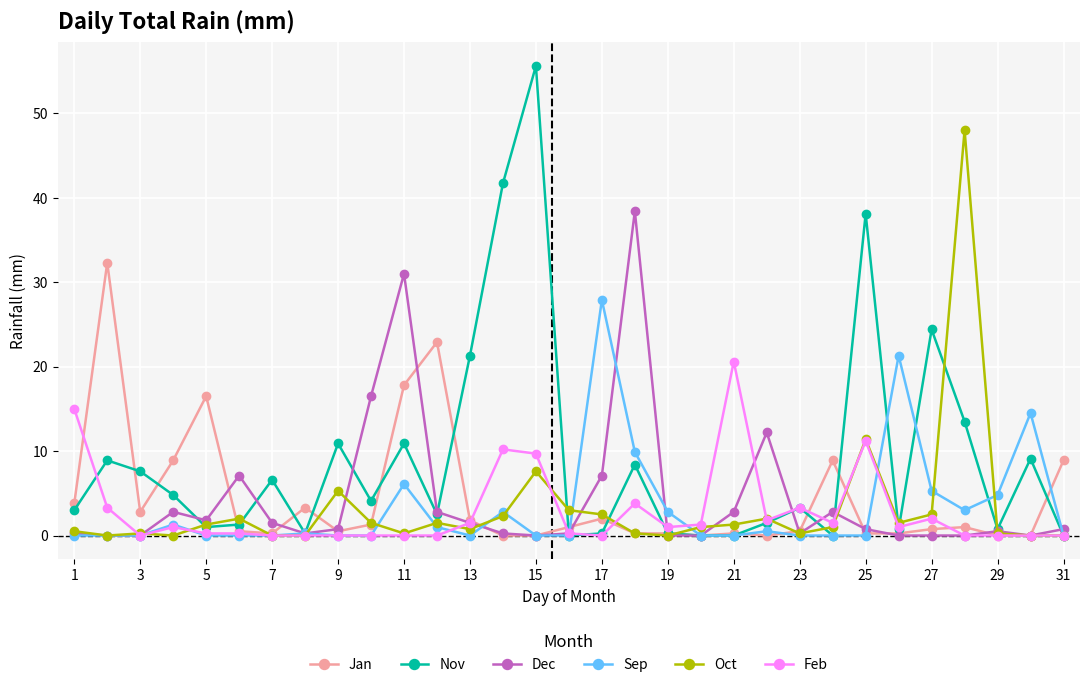

Which series has the largest total across all categories?

Nov